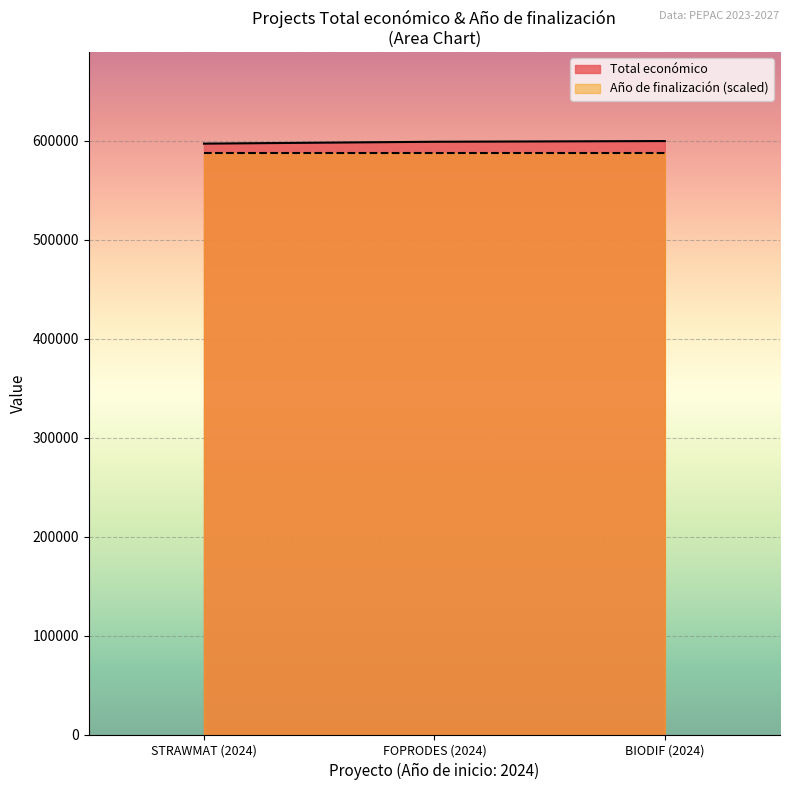

What is the change in value from FOPRODES (2024) to BIODIF (2024)?

+716